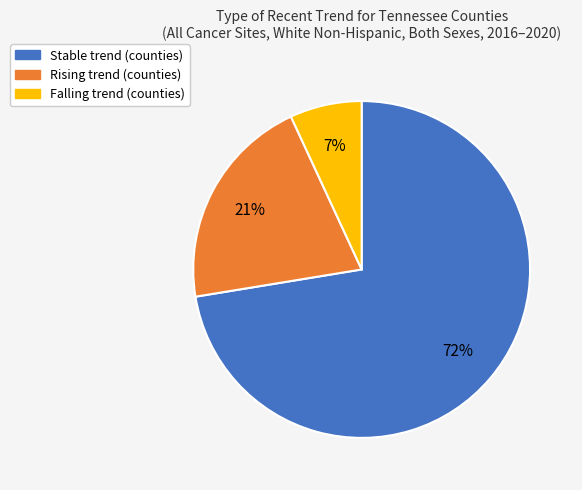

To the nearest percent, what is the average slice percentage?

33%